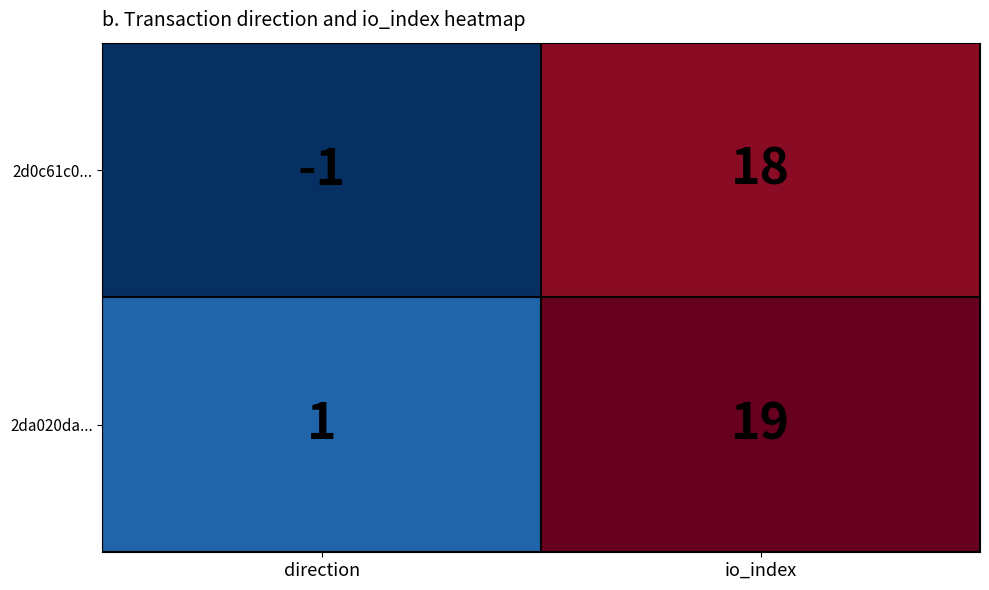

Rank the series by their maximum value, from highest to lowest.

2da020da..., 2d0c61c0...